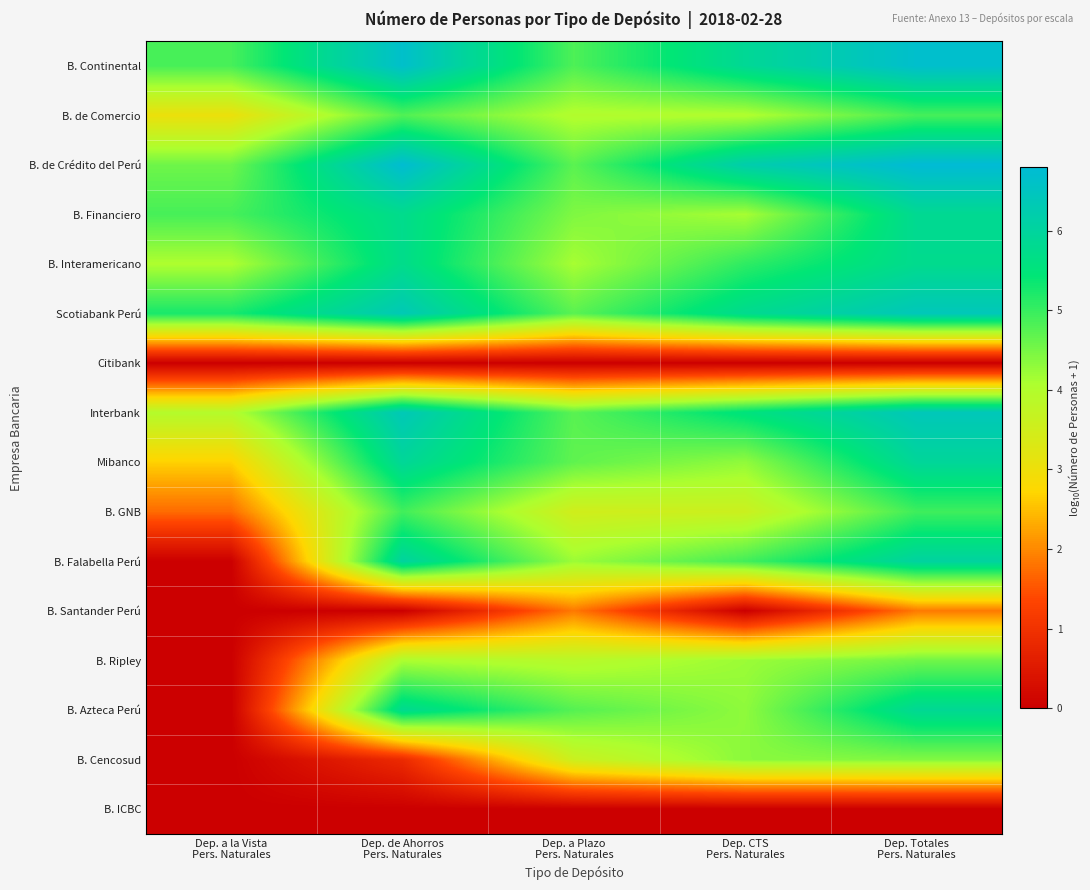

Rank the series at Dep. Totales Pers. Naturales from highest to lowest value.

B. de Crédito del Perú, B. Continental, Scotiabank Perú, Interbank, B. Falabella Perú, Mibanco, B. Azteca Perú, B. Financiero, B. Interamericano, B. GNB, B. de Comercio, B. Ripley, B. Cencosud, B. Santander Perú, Citibank, B. ICBC